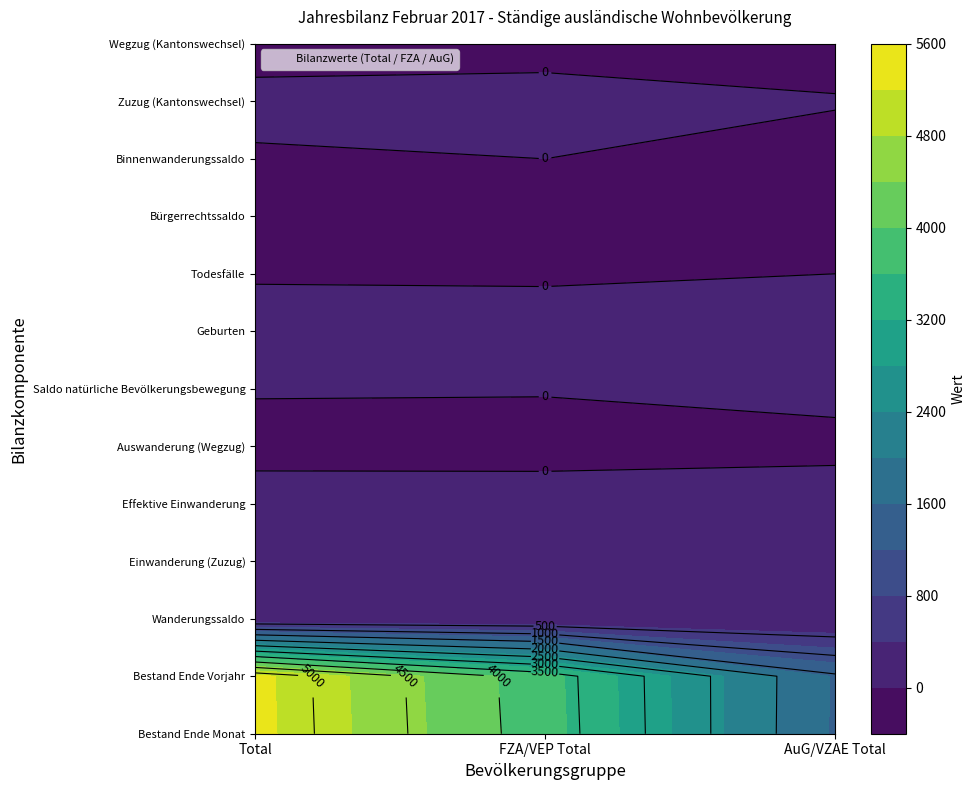

Where is Bestand Ende Vorjahr nearest to the value 3435?

1